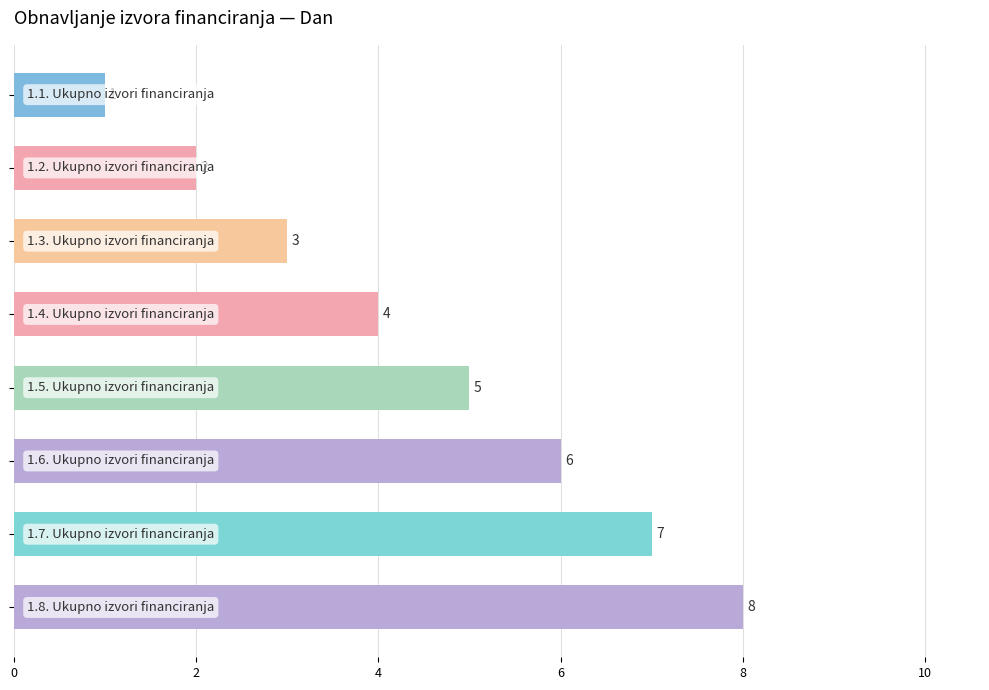

What is the smallest value displayed?

1